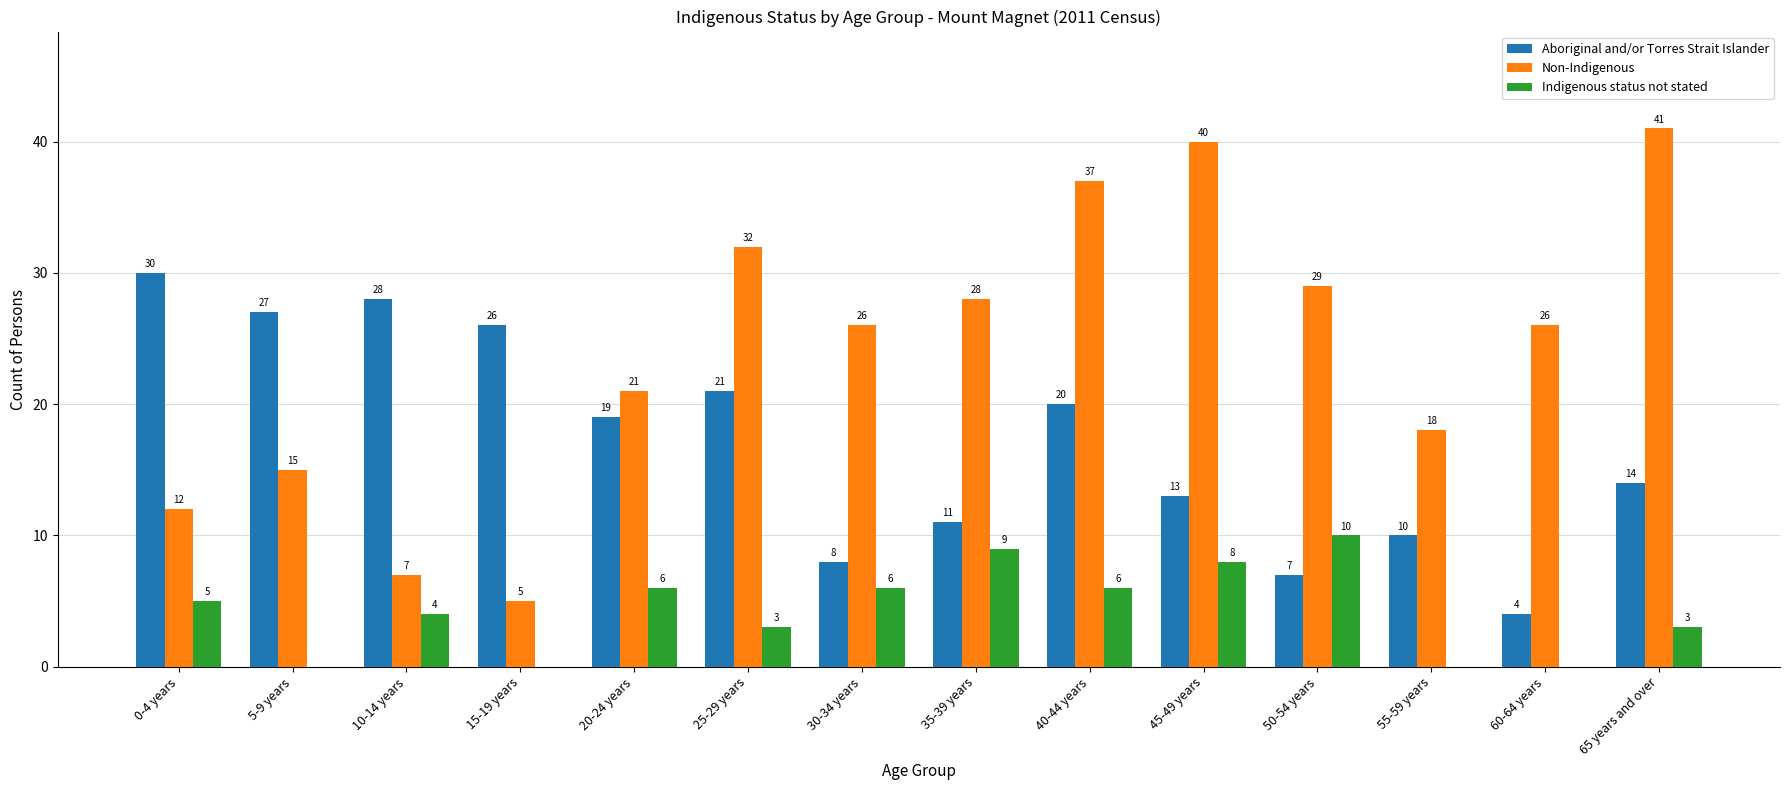

Which series changed the most between 30-34 years and 65 years and over?

Non-Indigenous